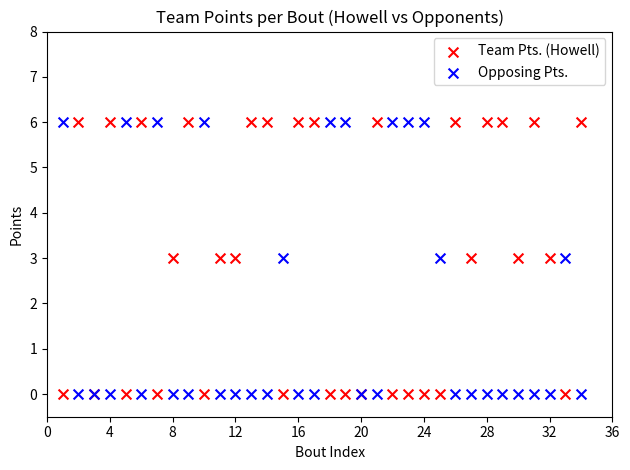

What is the X range (max minus min) for the scatter plot?

33